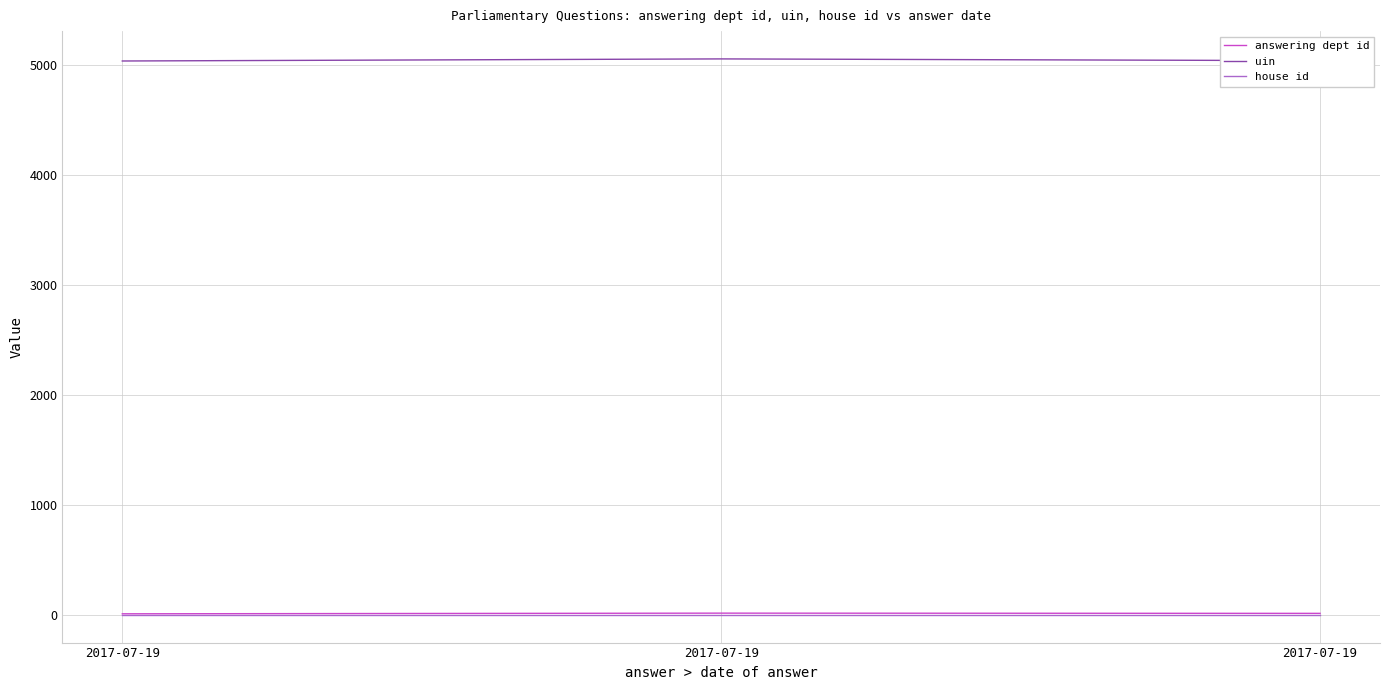

What are all the series names shown in the legend?

answering dept id, uin, house id